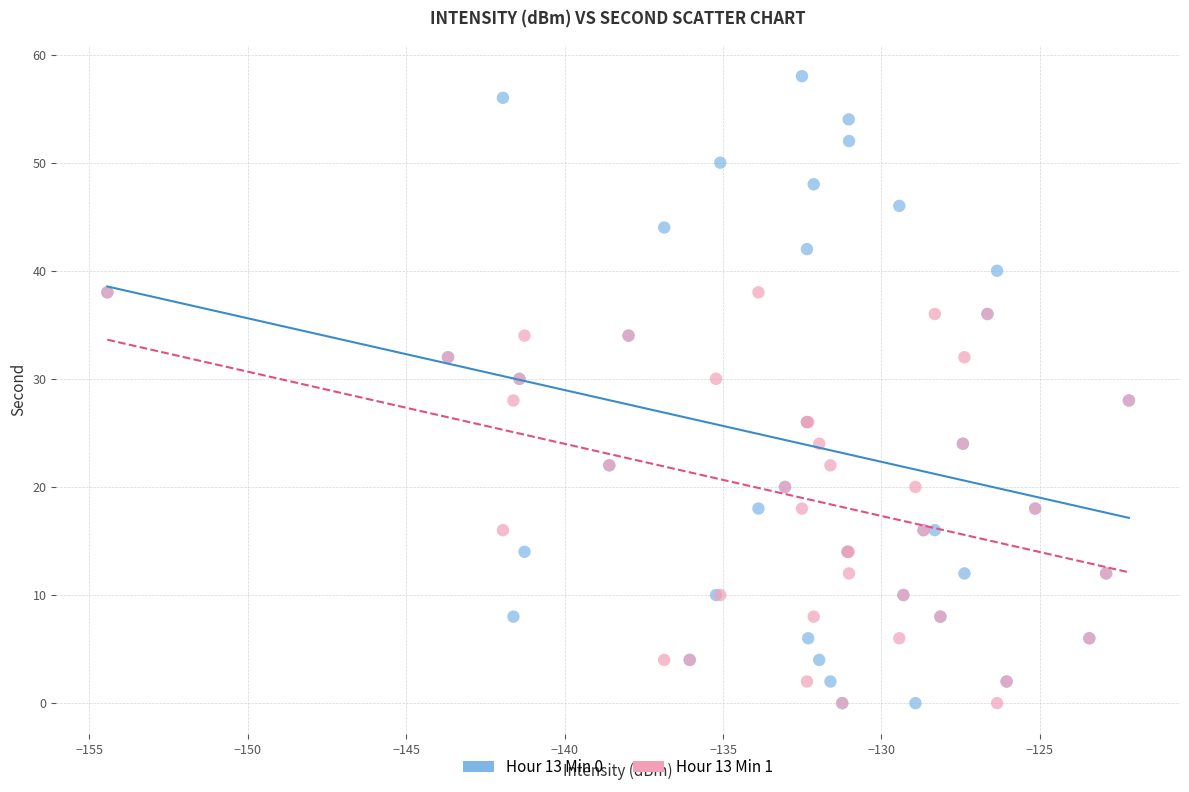

Which series has the largest Y range (max minus min)?

Hour 13 Min 0